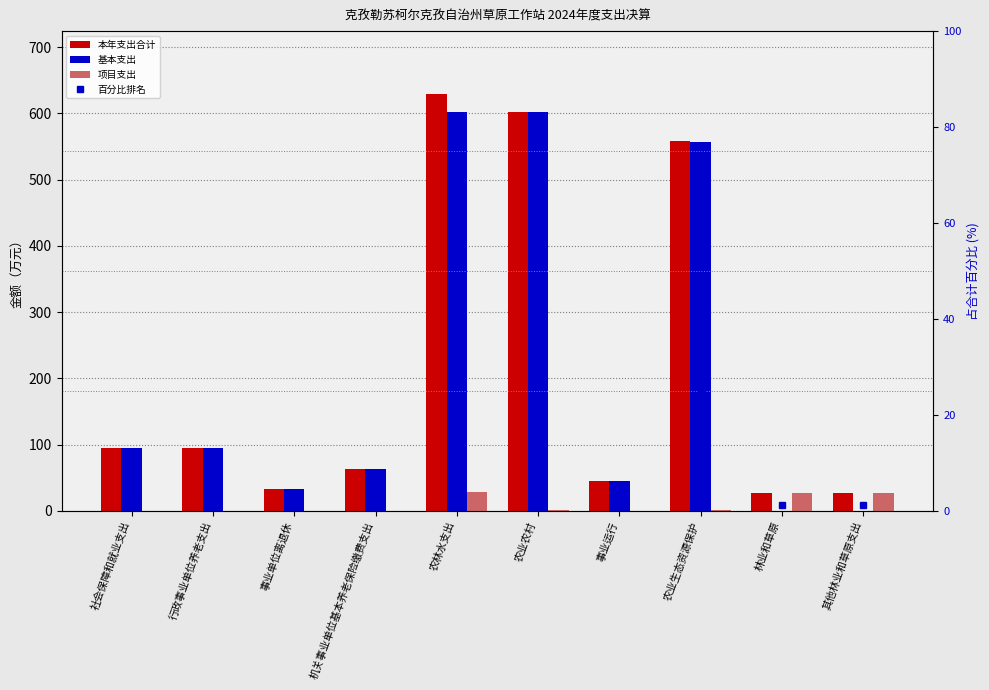

What is the label of the 1st bar from the right?

其他林业和草原支出